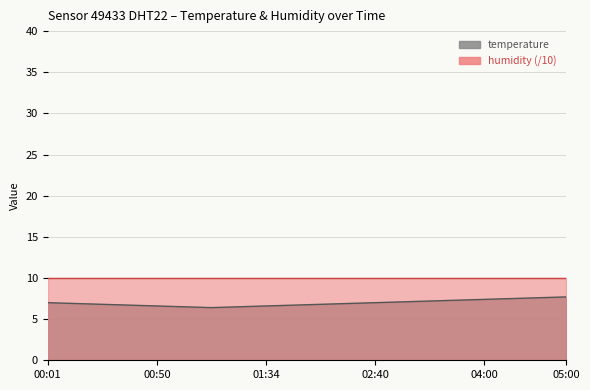

Where is the data nearest to the value 7?

00:01